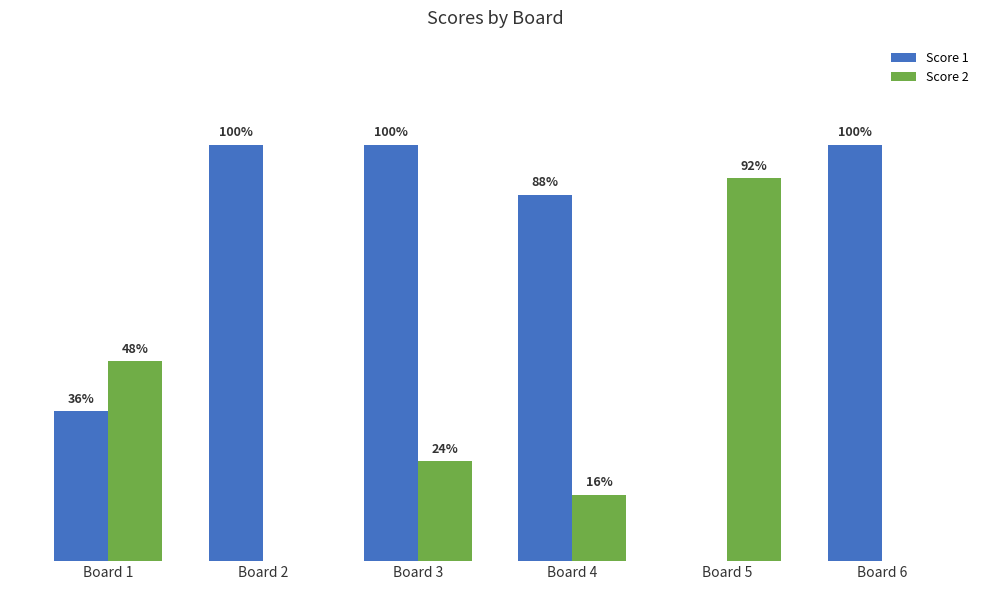

List the labels in order of Score 2 value, largest first.

Board 5, Board 1, Board 3, Board 4, Board 2, Board 6